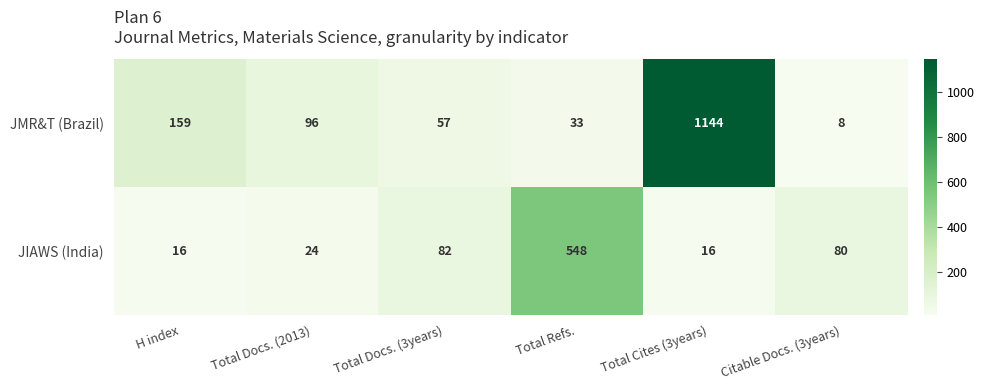

What is the total value across all series at Total Refs.?

581